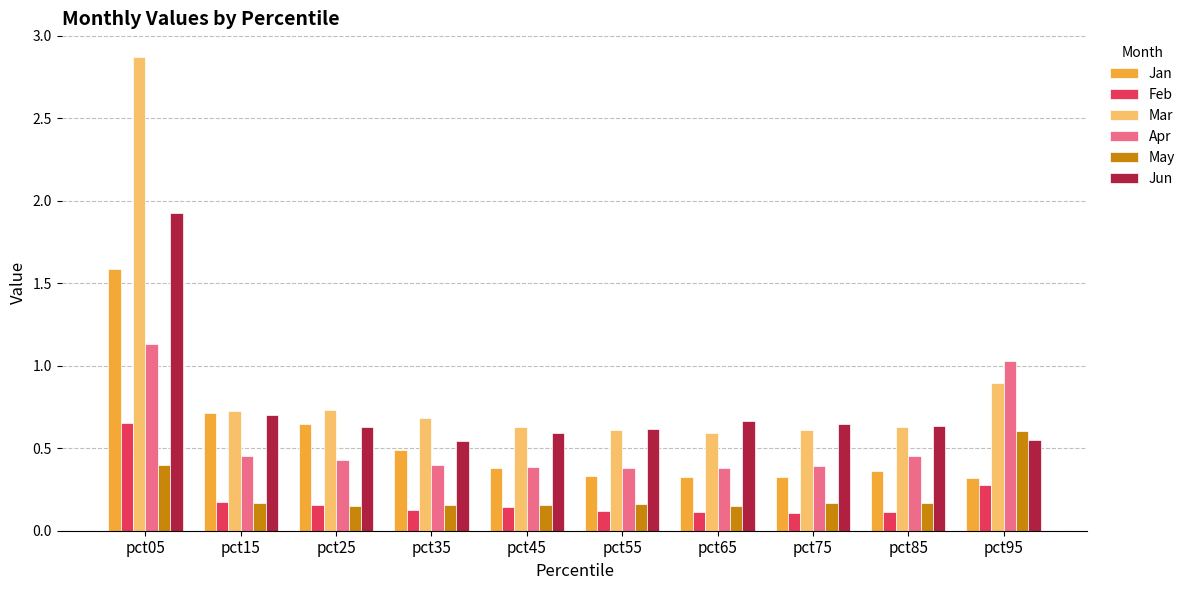

At pct75, list the series in order from largest to smallest.

Jun, Mar, Apr, Jan, May, Feb